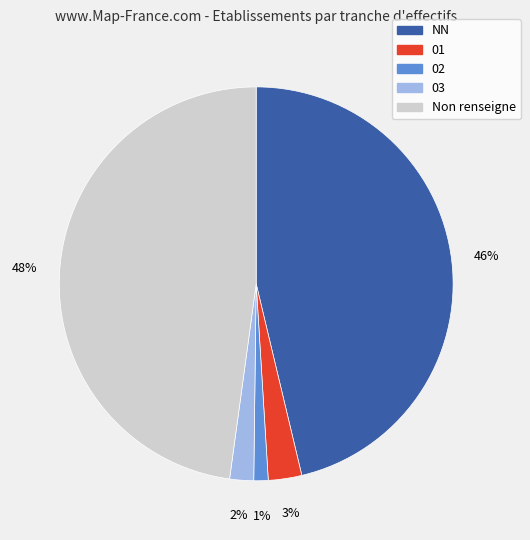

Count the number of slices in the pie.

5